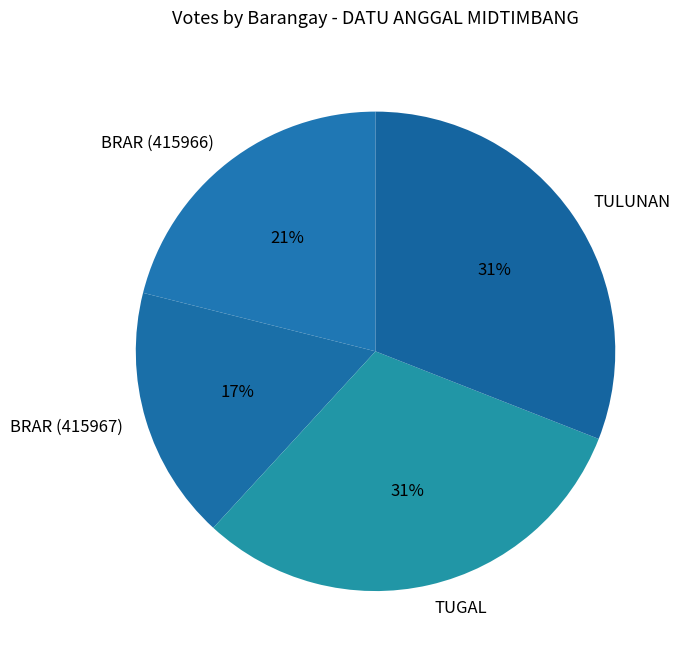

Between BRAR (415966) and TULUNAN, which is larger?

TULUNAN